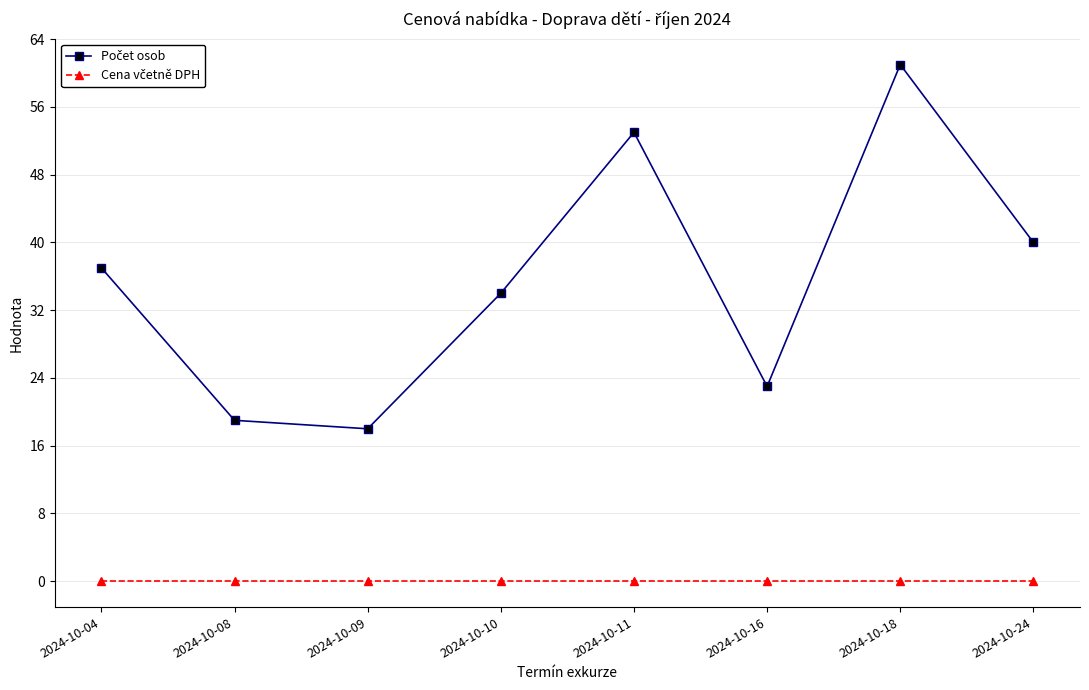

At which category is the sum across all series the highest?

2024-10-18